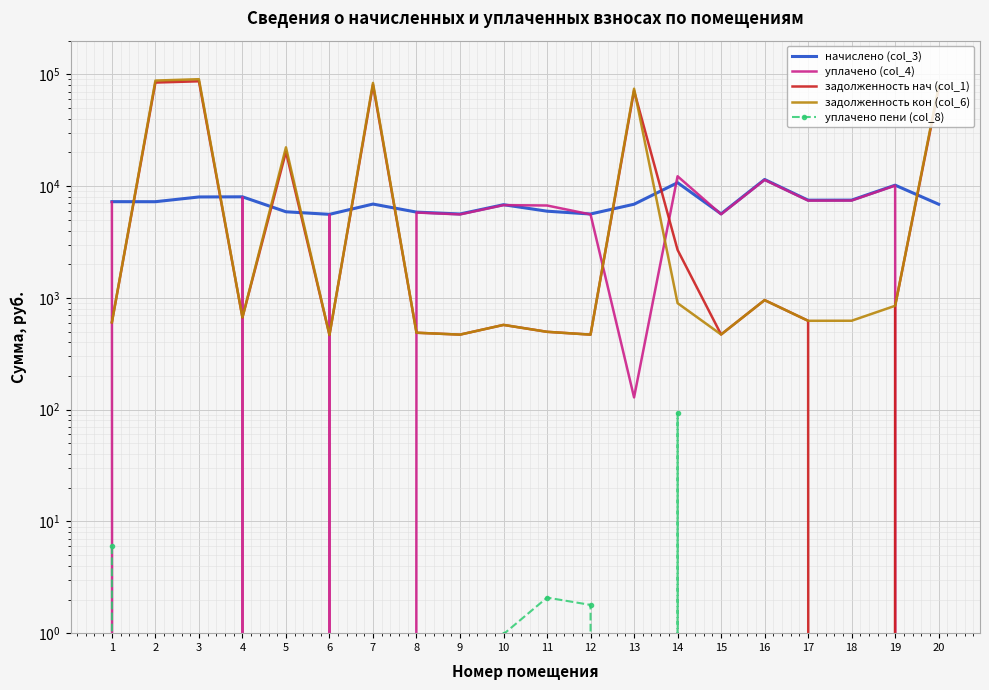

Is the value of начислено (col_3) at 13 greater than the value of уплачено (col_4) at 4?

No